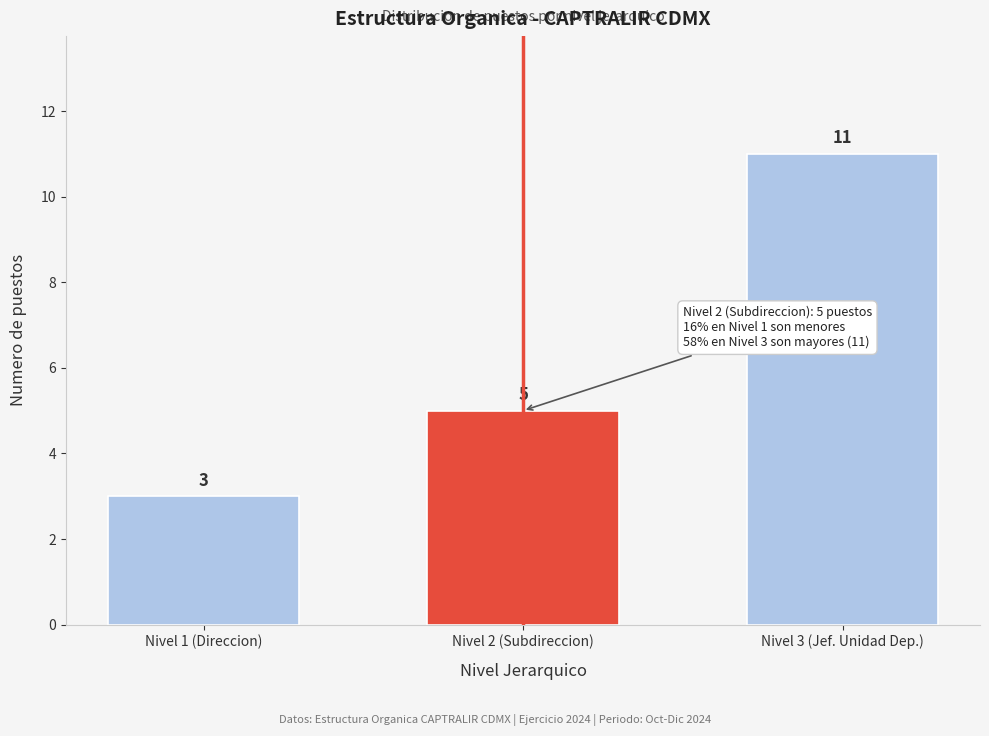

Reading right to left, extract all data points from this chart.

Nivel 3 (Jef. Unidad Dep.)=11	Nivel 2 (Subdireccion)=5	Nivel 1 (Direccion)=3